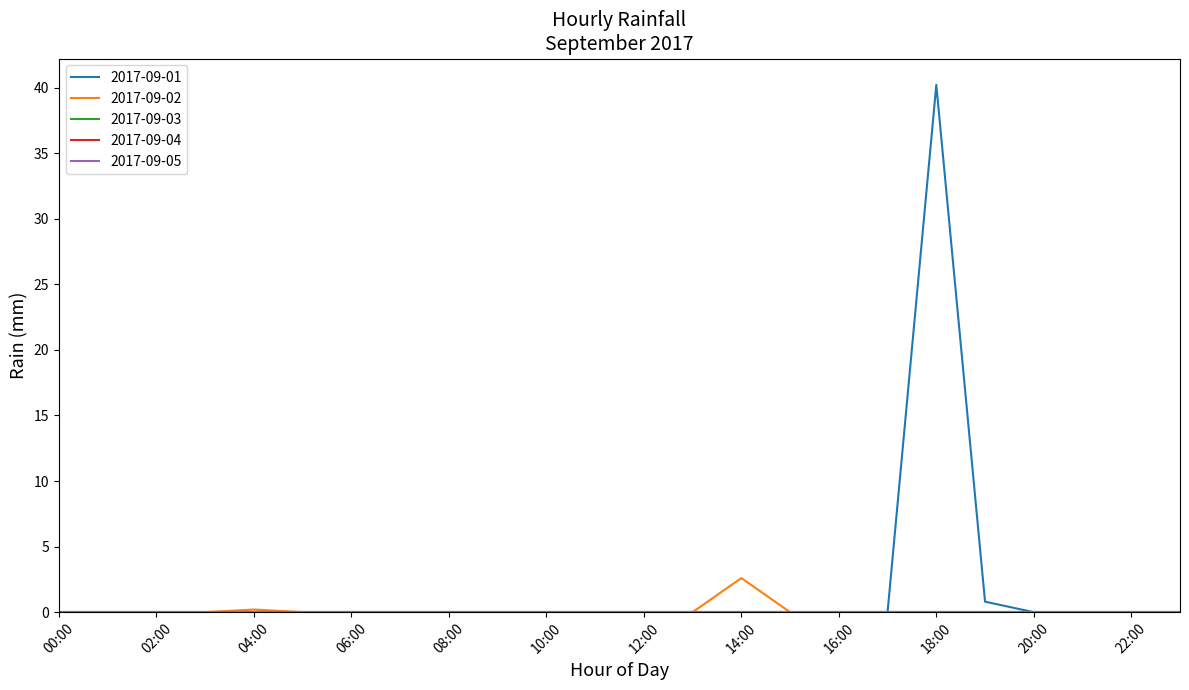

Does the chart display data point markers on the line(s)?

No